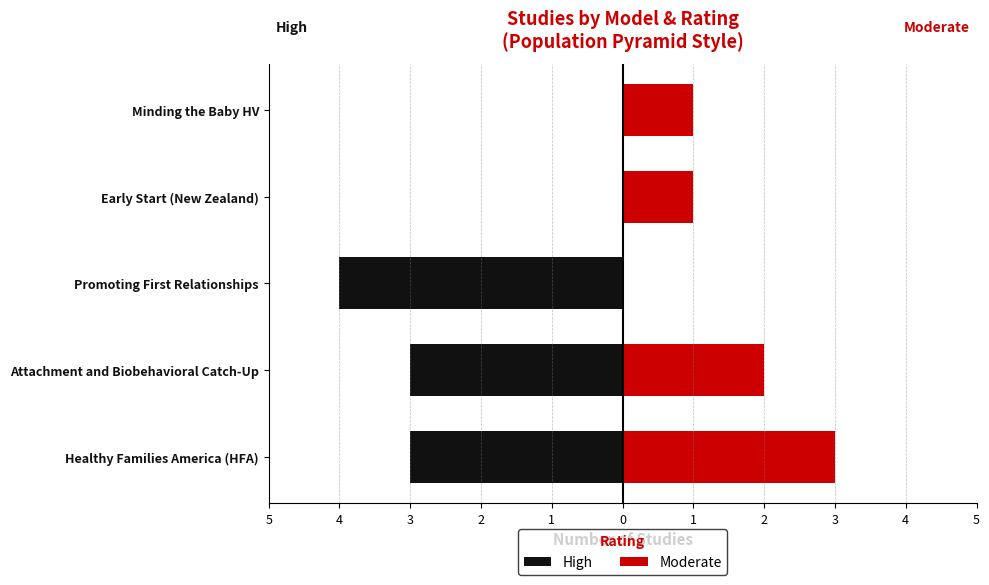

What is the difference between the High values at Promoting First Relationships and Minding the Baby HV?

4